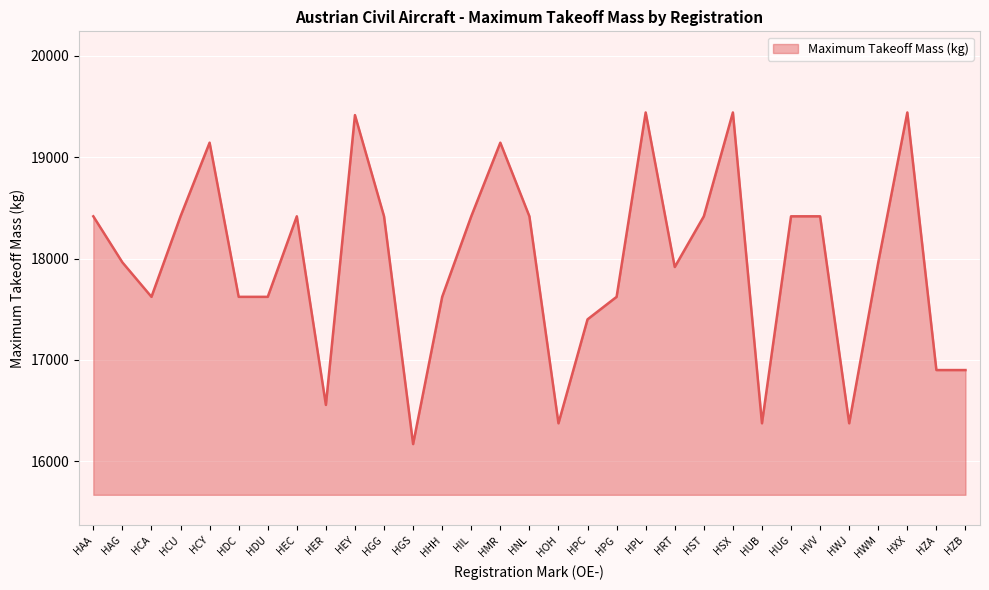

Reading left to right, transcribe all the data shown in this chart.

HAA=18416	HAG=17962	HCA=17622	HCU=18416	HCY=19142	HDC=17622	HDU=17622	HEC=18416	HER=16556	HEY=19414	HGG=18416	HGS=16170	HHH=17622	HIL=18416	HMR=19142	HNL=18416	HOH=16375	HPC=17400	HPG=17622	HPL=19440	HRT=17916	HST=18416	HSX=19440	HUB=16375	HUG=18416	HVV=18416	HWJ=16375	HWM=17962	HXX=19440	HZA=16900	HZB=16900